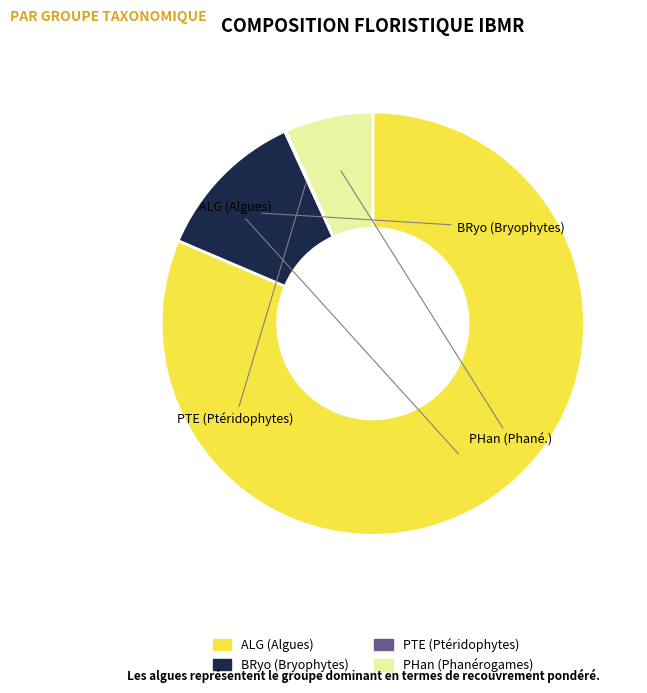

Does any single category account for the majority?

Yes